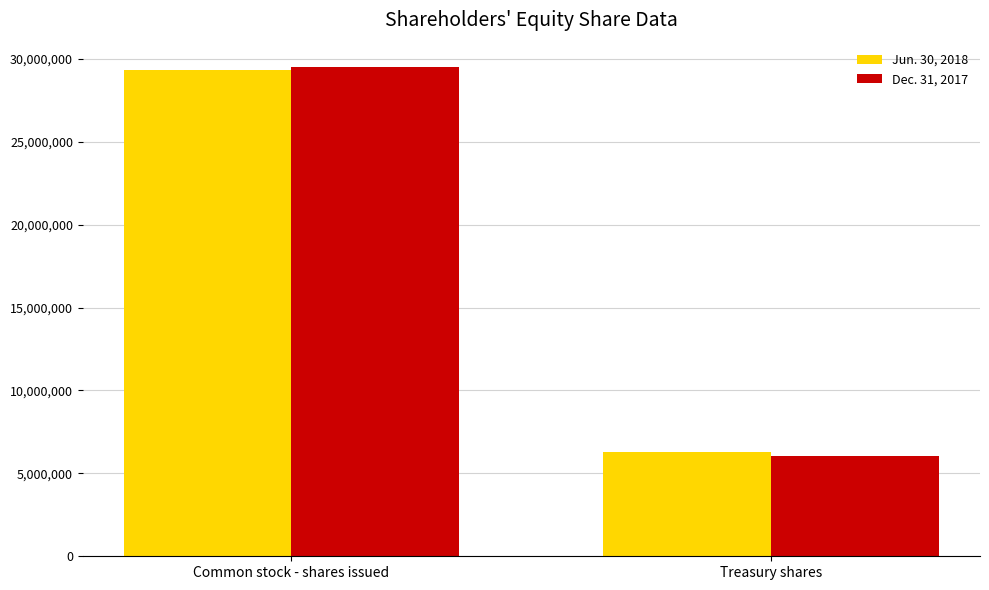

What position from the left is Common stock - shares issued?

1